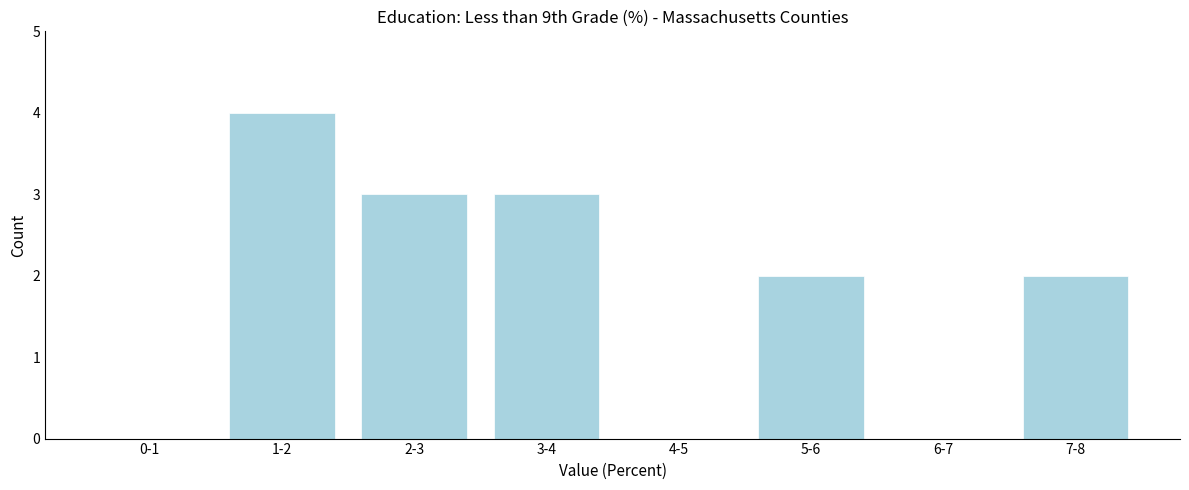

Reading left to right, what are all the values shown in this chart?

0-1=0	1-2=4	2-3=3	3-4=3	4-5=0	5-6=2	6-7=0	7-8=2